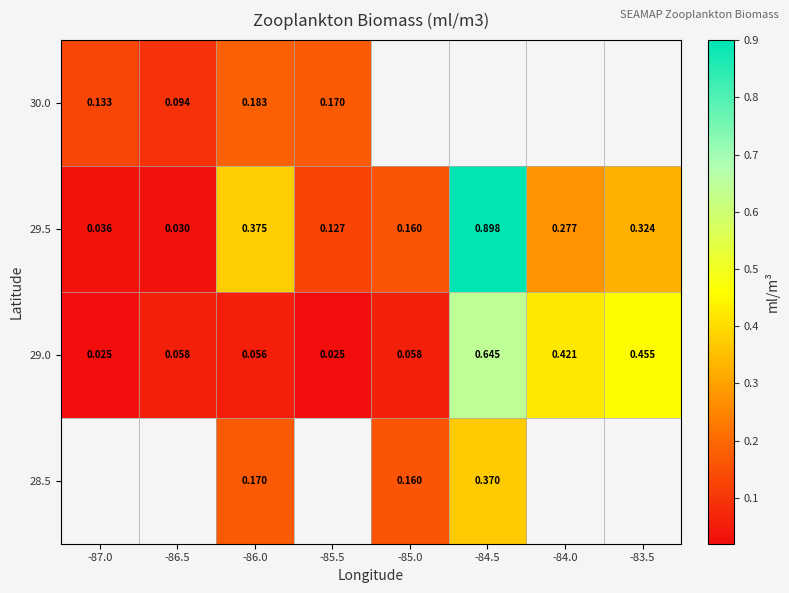

Which series has the largest total across all categories?

29.5